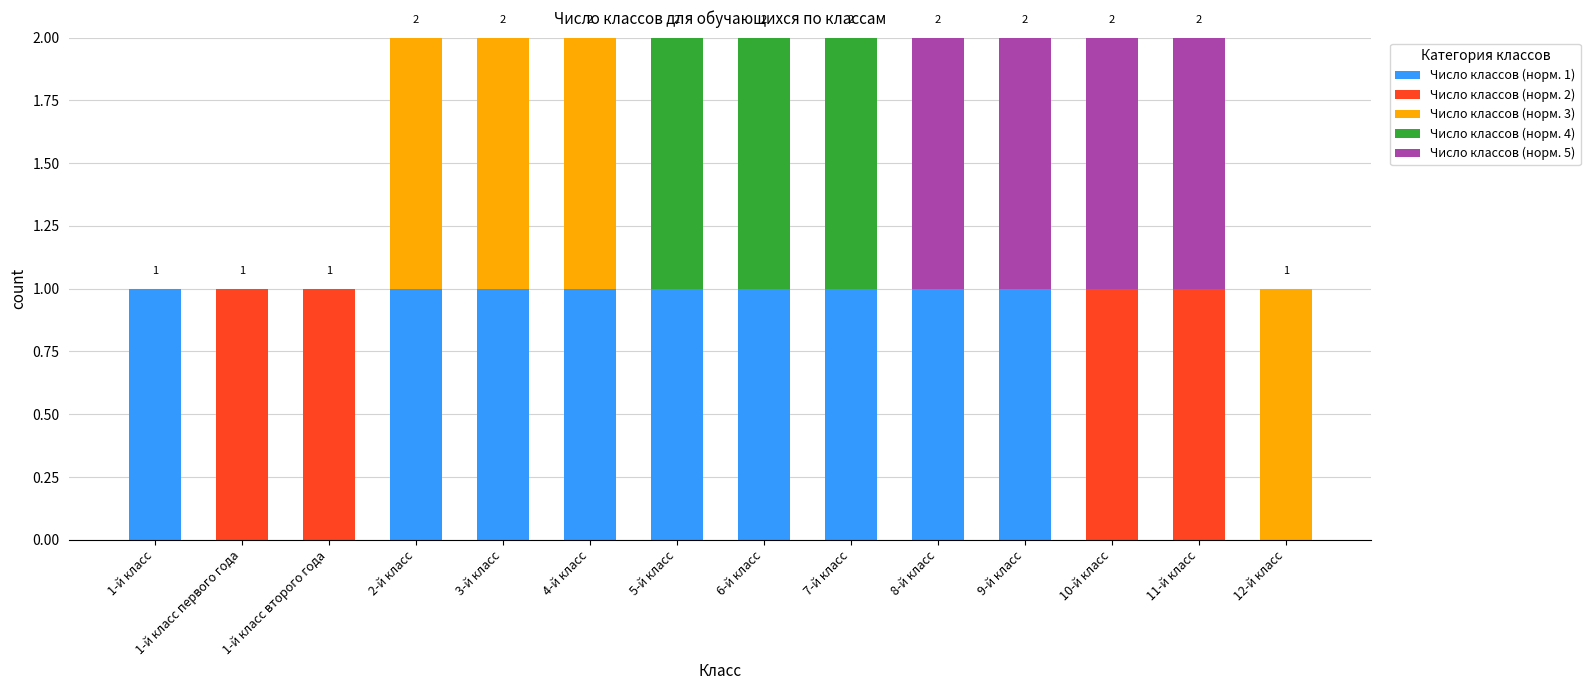

The Число классов (норм. 1) series shows -1 at 1-й класс второго года. True or false?

False